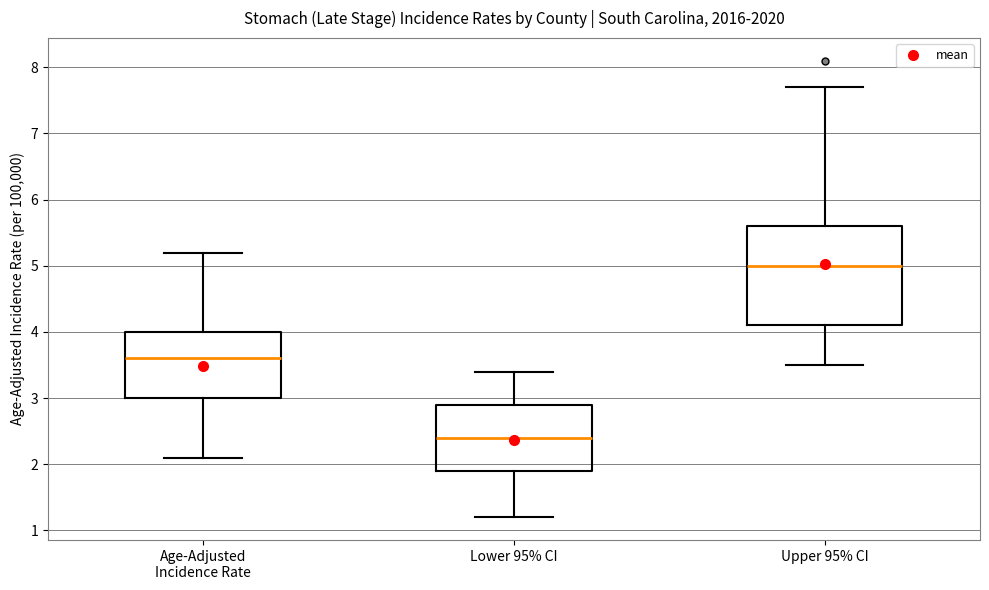

Reading left to right, transcribe this box plot: for each box, give where its median line is, the range the box spans, and where its two whiskers end, as read against the y-axis. The values are not printed on the chart, so give them approximately, as read against the axis.

Age-Adjusted Incidence Rate: median 3.6, box 3.0 to 4.0, whiskers 2.1 to 5.2
Lower 95% CI: median 2.4, box 1.9 to 2.9, whiskers 1.2 to 3.4
Upper 95% CI: median 5.0, box 4.1 to 5.6, whiskers 3.5 to 7.7